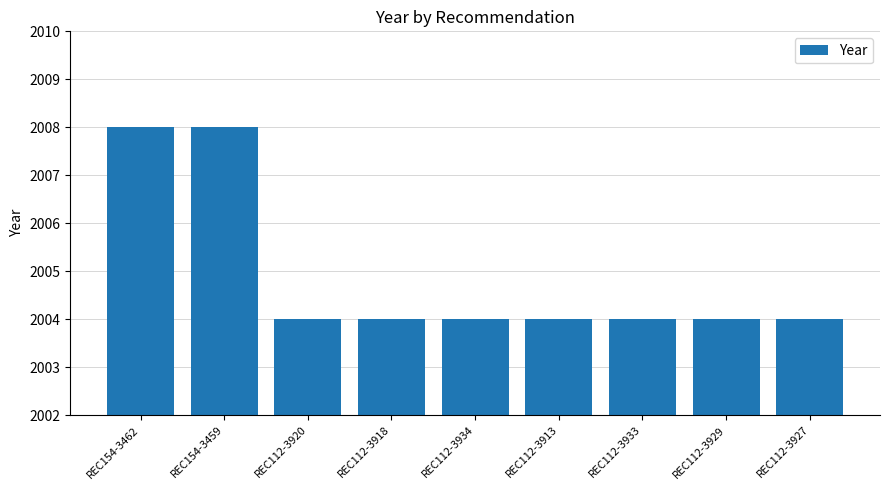

What is the difference between the second highest and second lowest values?

4